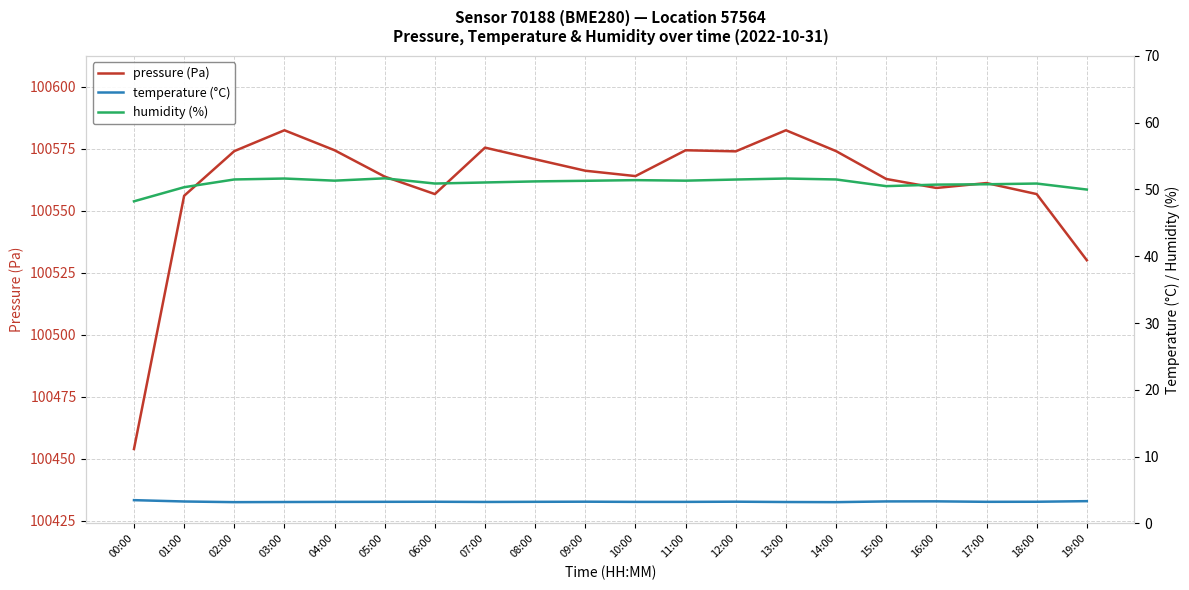

Is it true that pressure (Pa) equals 100530.1 at 19:00?

True